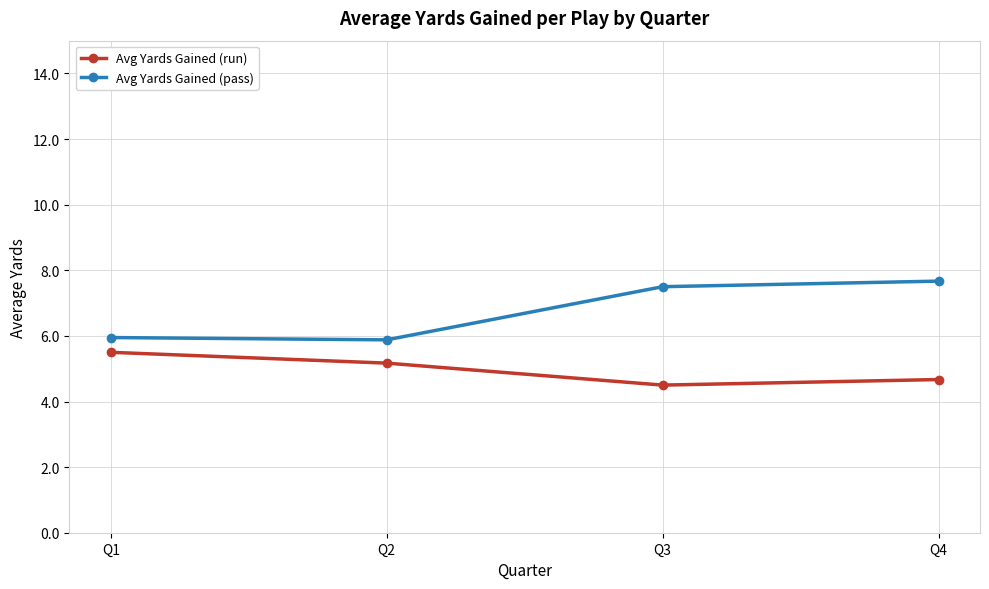

Does the chart have visible grid lines?

Yes